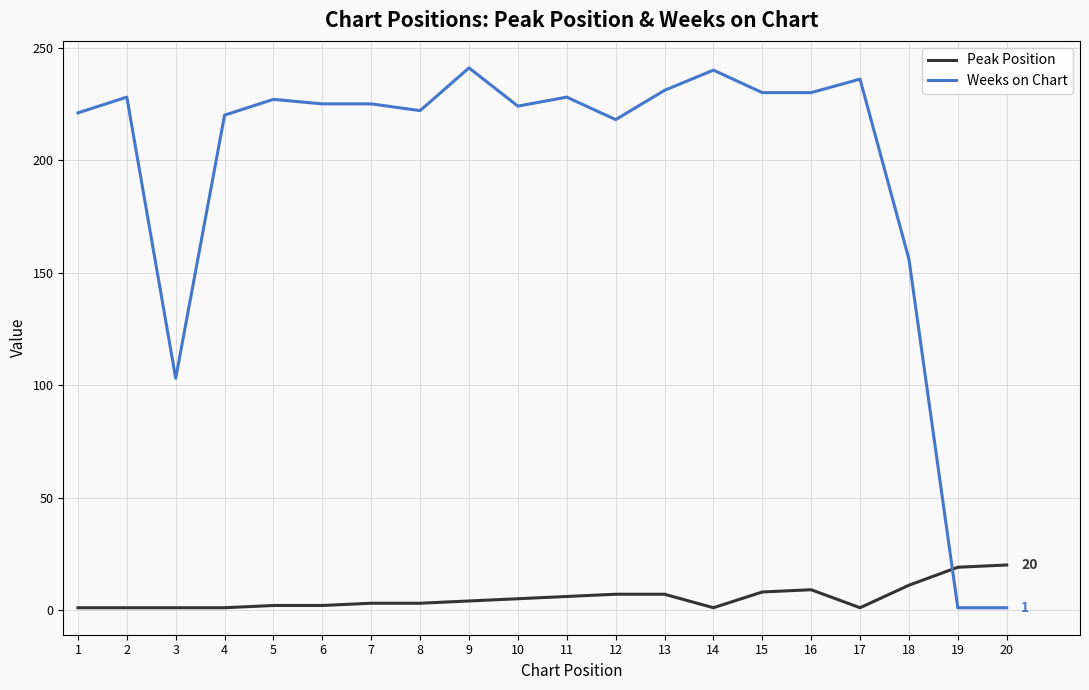

What is the spread (max minus min) of values at 9?

237